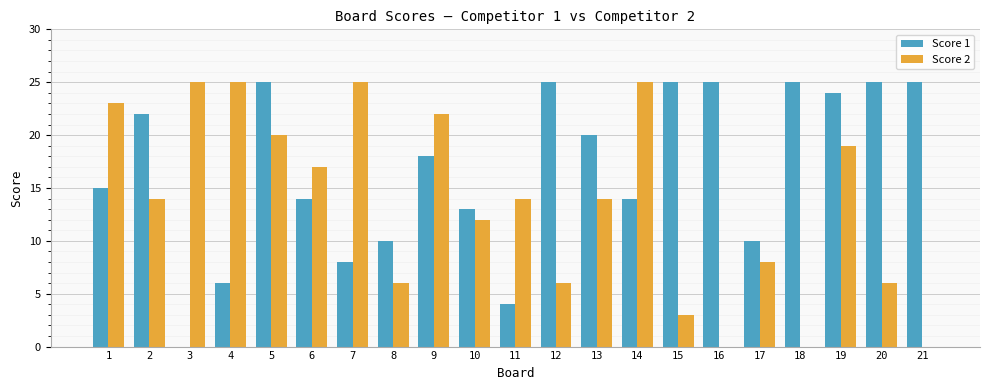

What is the total value across all series at 20?

31